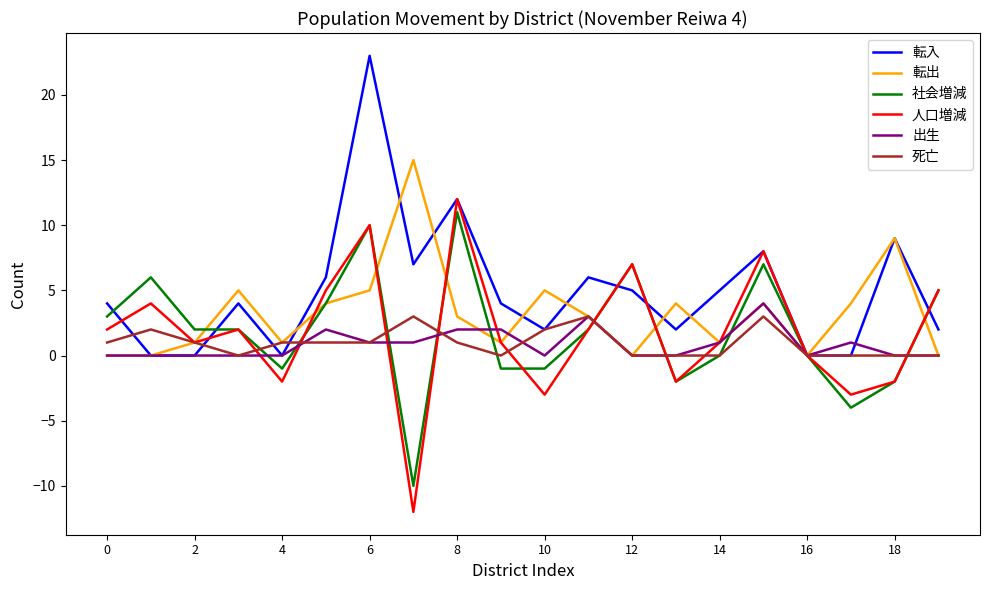

What is the greatest value displayed?

23